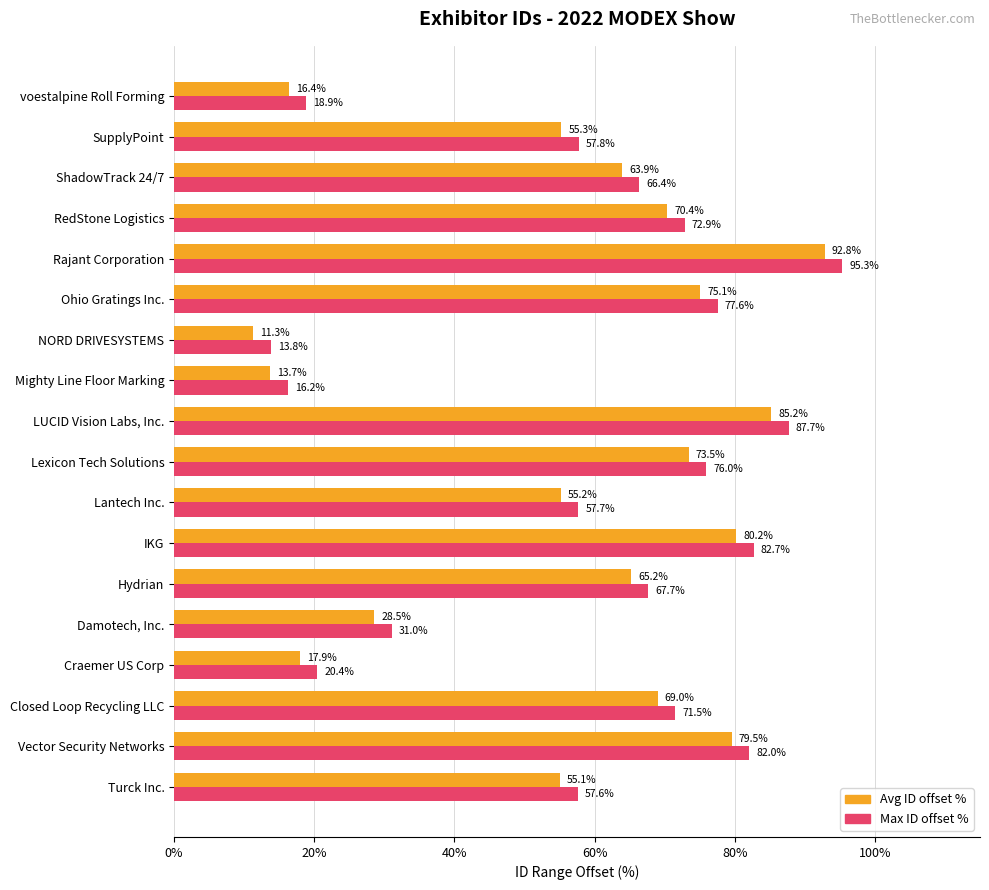

At which category is the sum across all series the highest?

Rajant Corporation